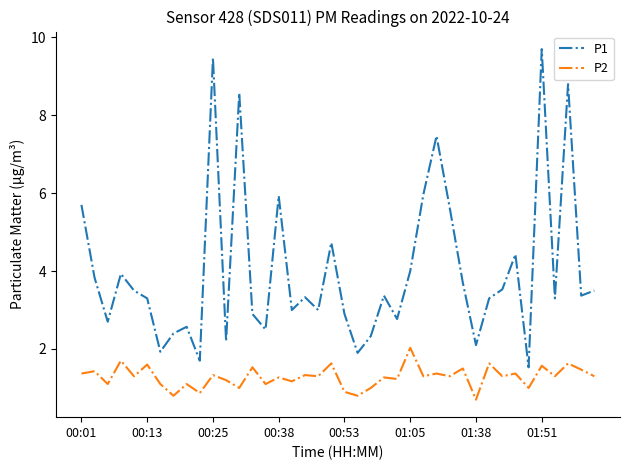

Which series has the widest spread of values?

P1